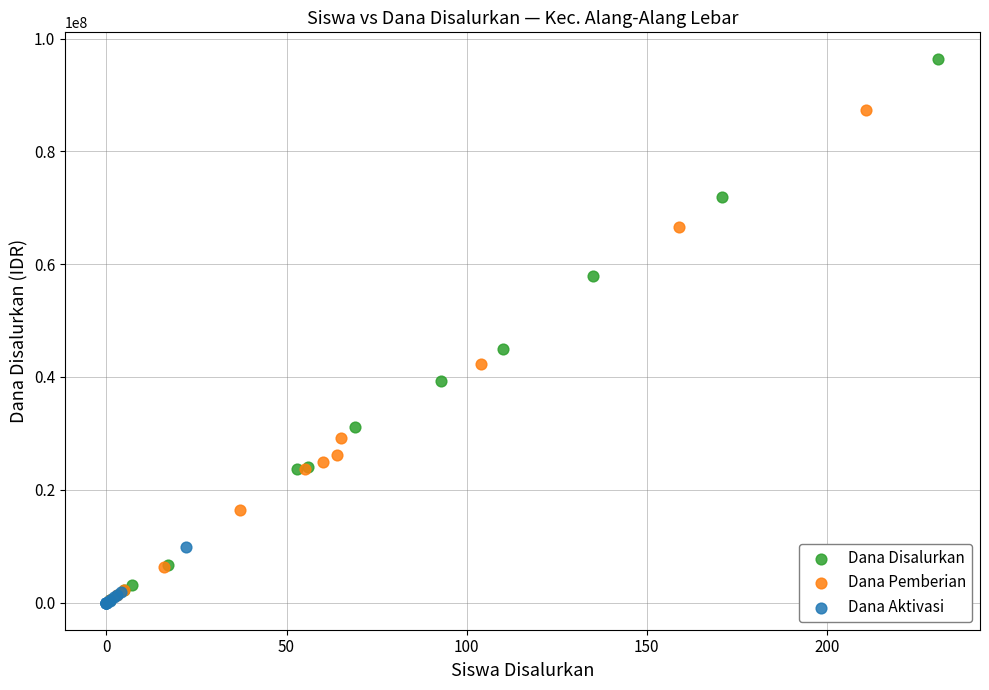

Which series contains the highest Y value?

Dana Disalurkan